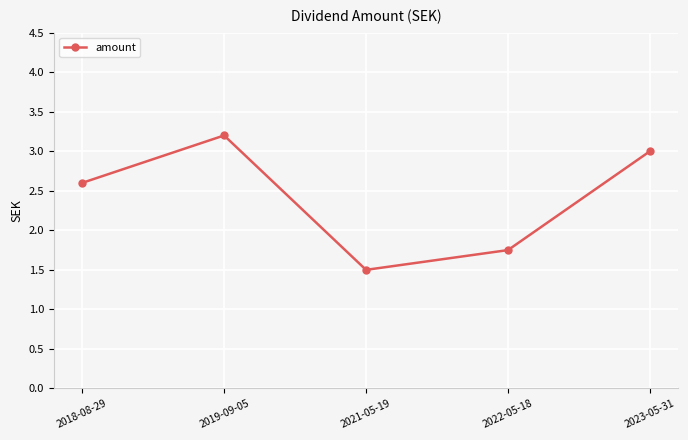

How many lines are shown in the chart?

1